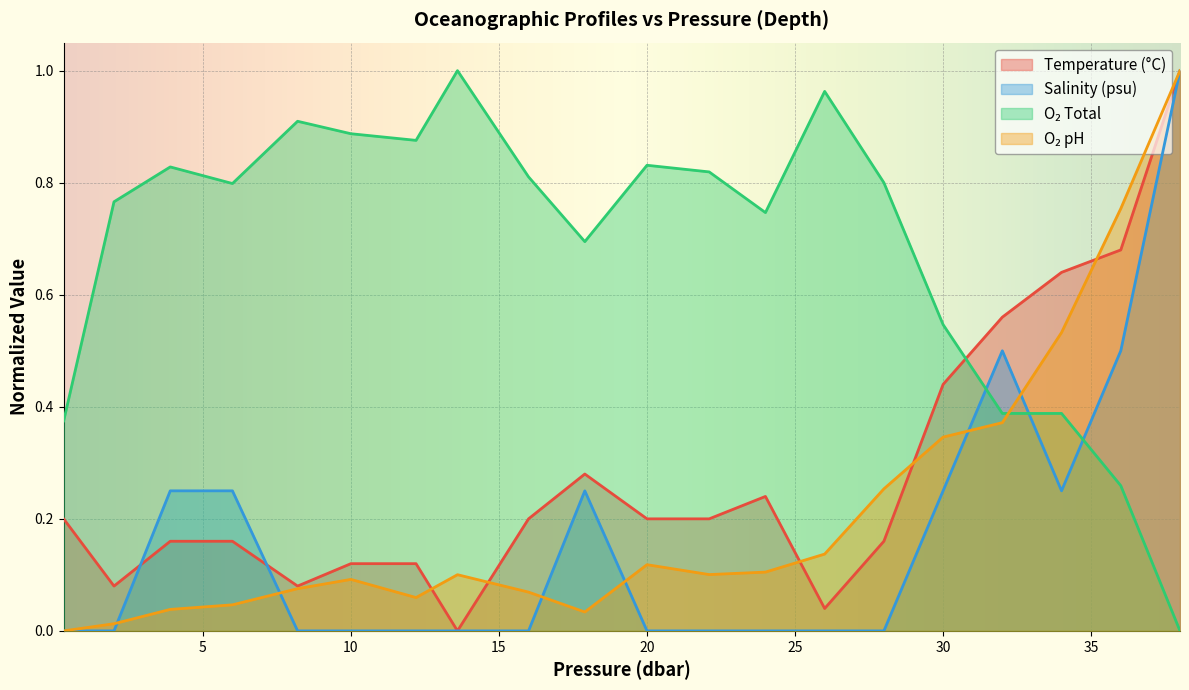

How many lines are shown in the chart?

4